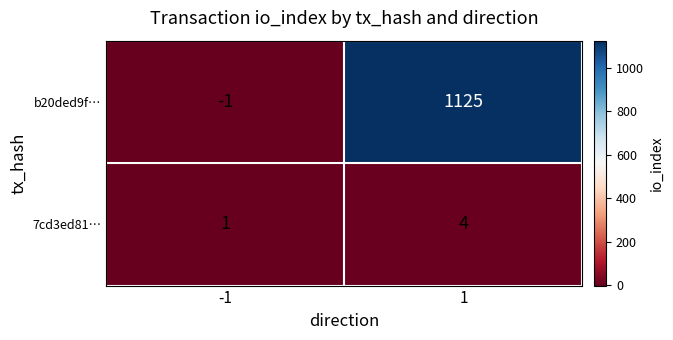

What is the average value of the b20ded9f… series?

562